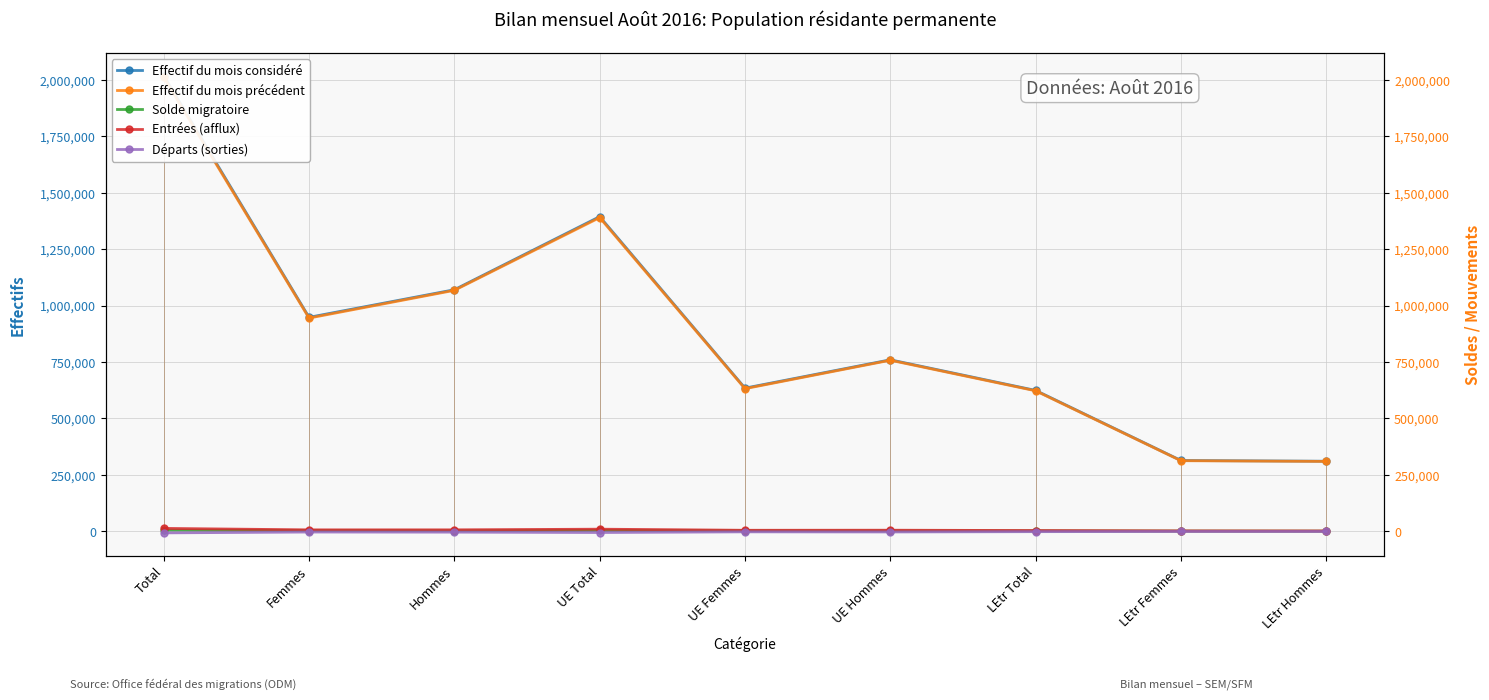

Where is the first local maximum for Départs (sorties)?

Femmes